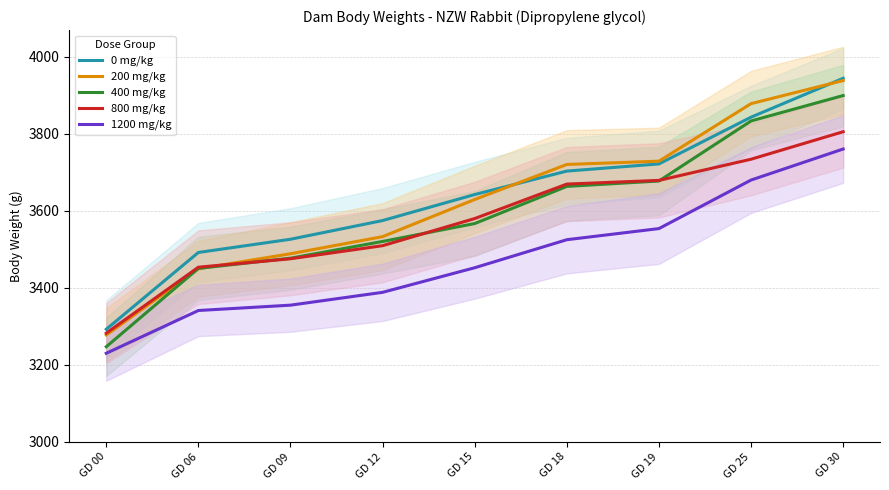

True or false: 400 mg/kg has more than 2 points higher than both neighbors.

False